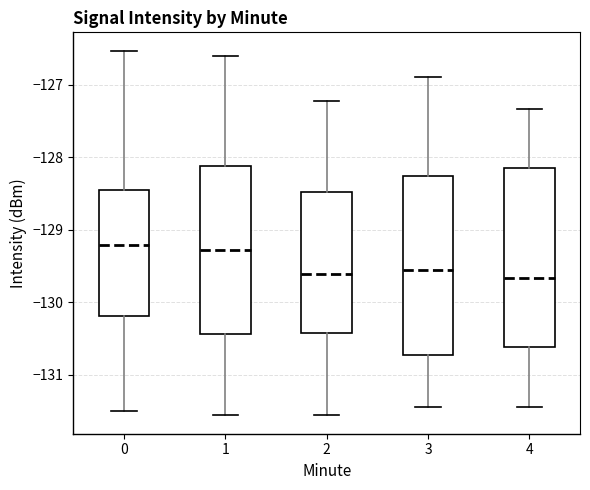

Where does the median line of the box at x = 3 sit on the y-axis? The values are not printed on the chart, so give them approximately, as read against the axis.

-129.6